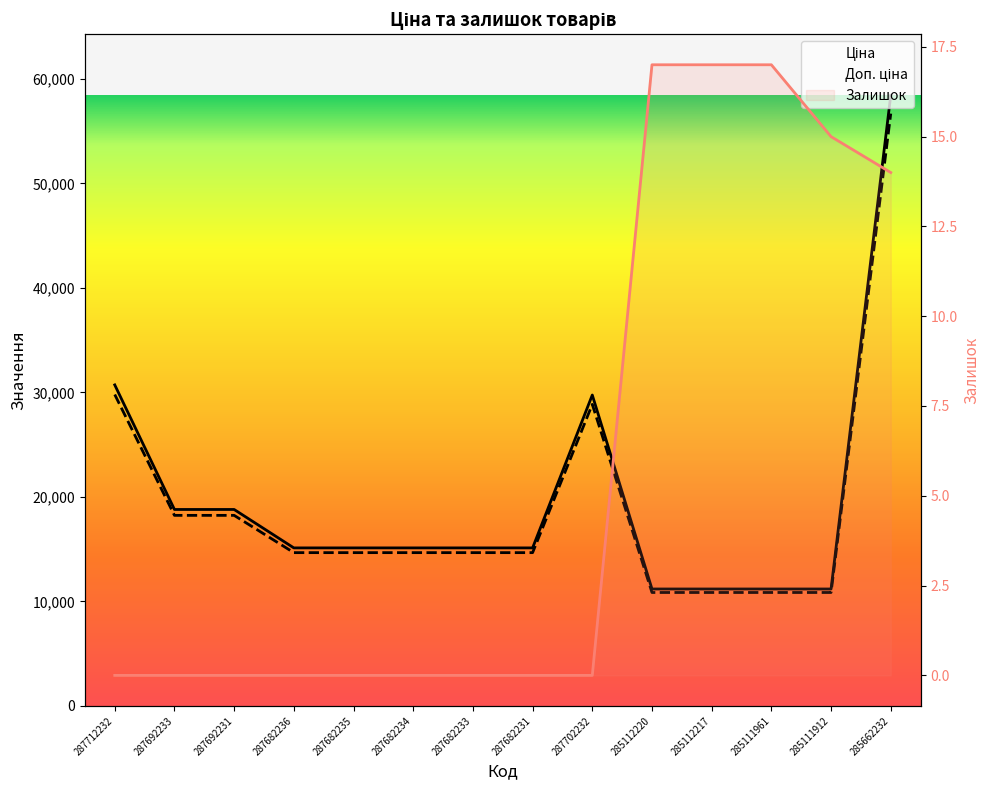

What is the value of the Ціна point at the 13th from the left?

11188.2